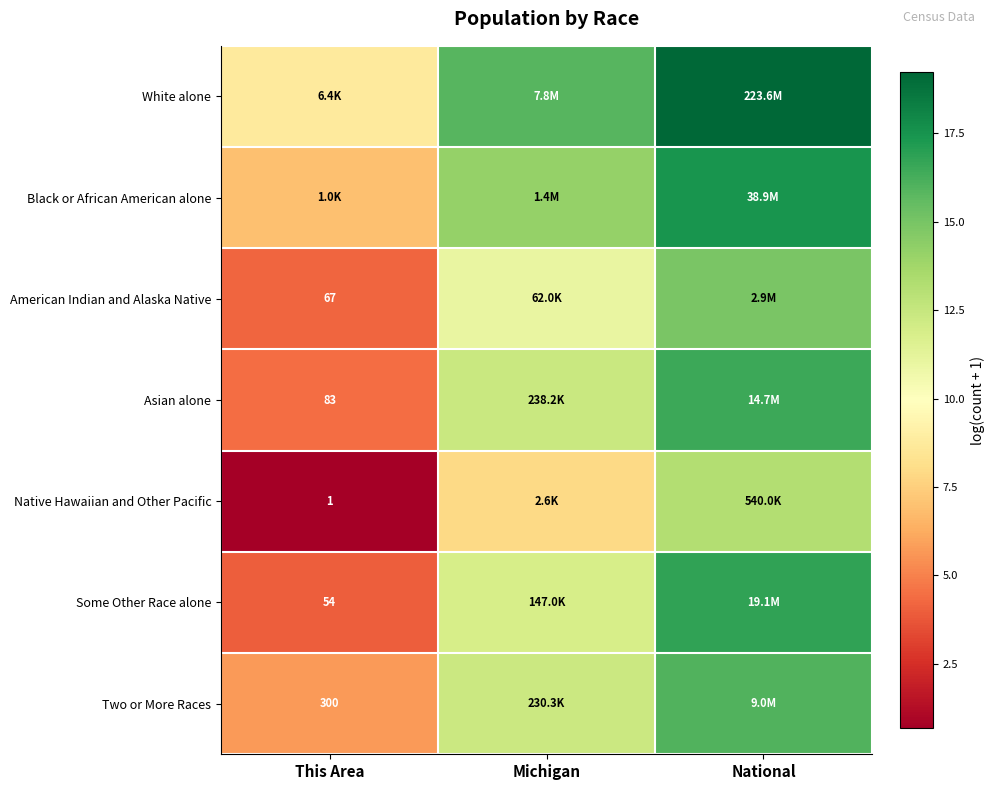

Rank the series at National from lowest to highest value.

Native Hawaiian and Other Pacific, American Indian and Alaska Native, Two or More Races, Asian alone, Some Other Race alone, Black or African American alone, White alone